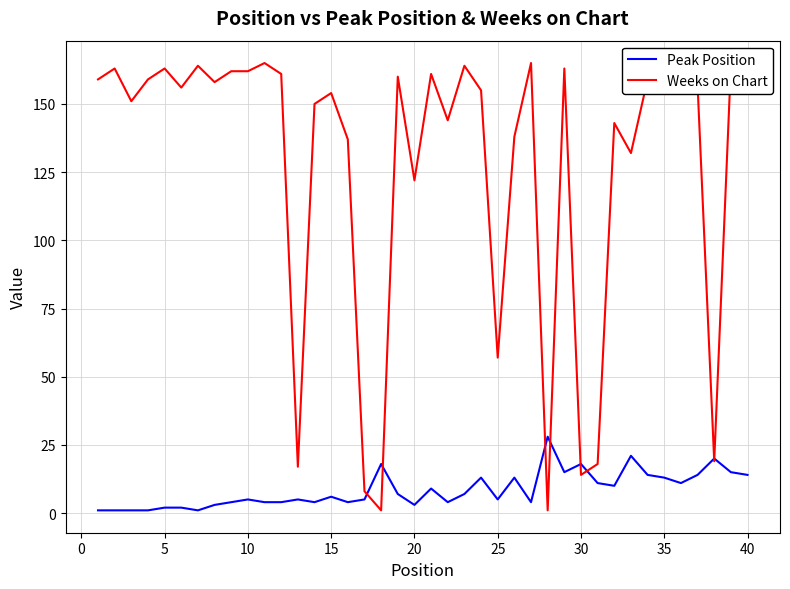

What is the difference between the maximum and minimum values in the Weeks on Chart series?

164